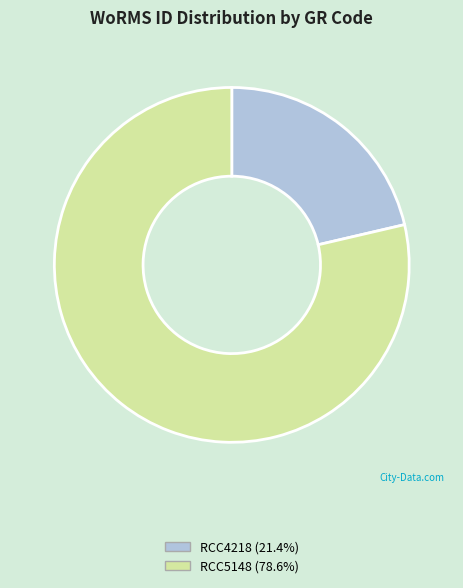

Rank the categories by value from highest to lowest.

RCC5148, RCC4218